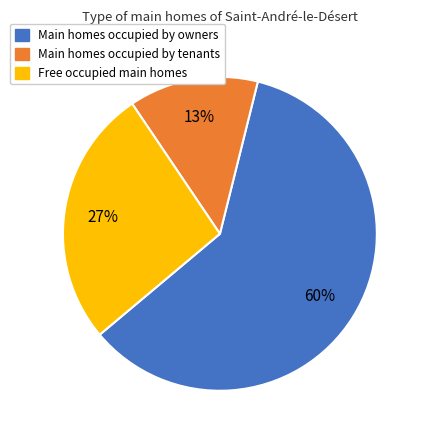

How many slices are in this pie chart?

3